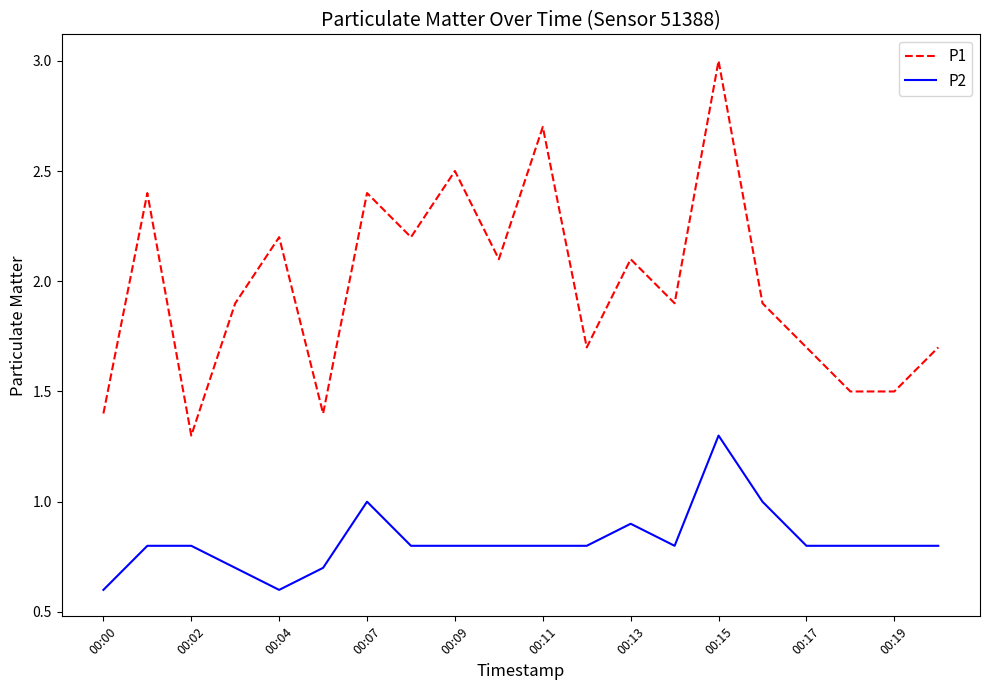

True or false: P2 and P1 intersect in this chart.

False